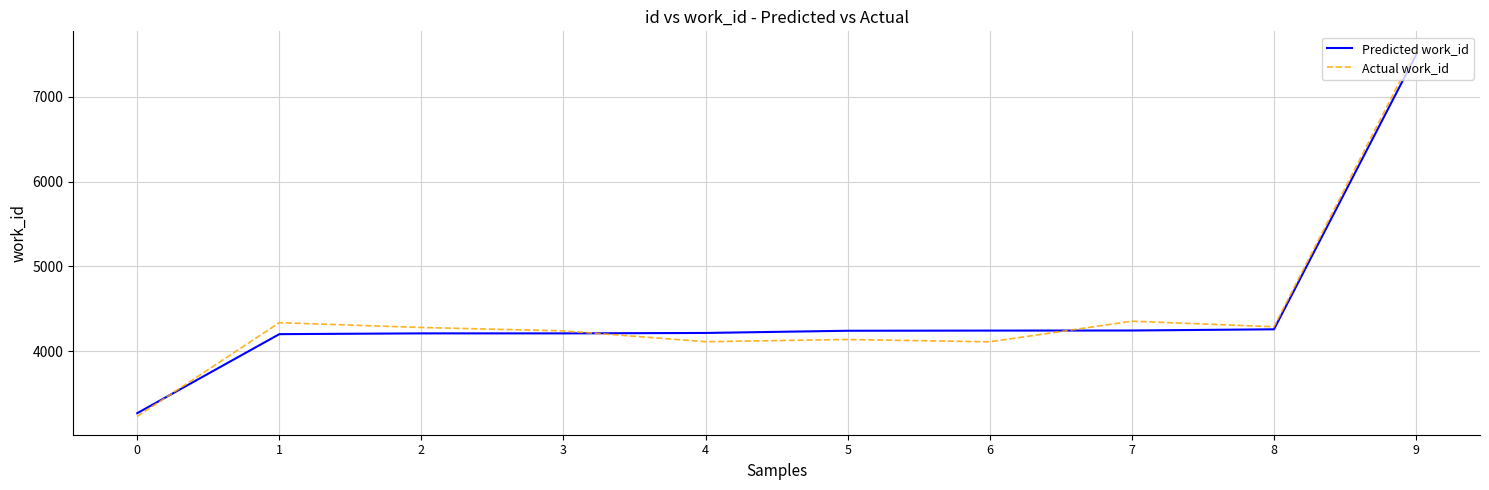

Rank the series by their maximum value, from lowest to highest.

Predicted work_id, Actual work_id